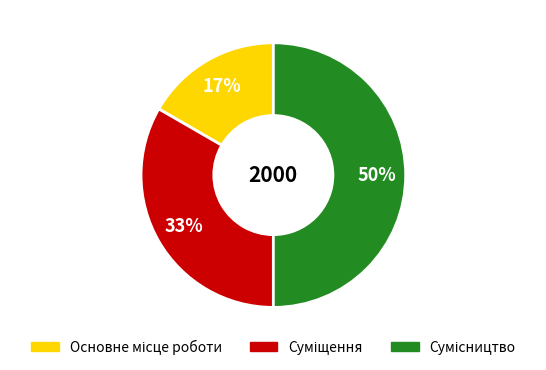

To the nearest percent, what is the difference between the largest and smallest slice percentages?

33%